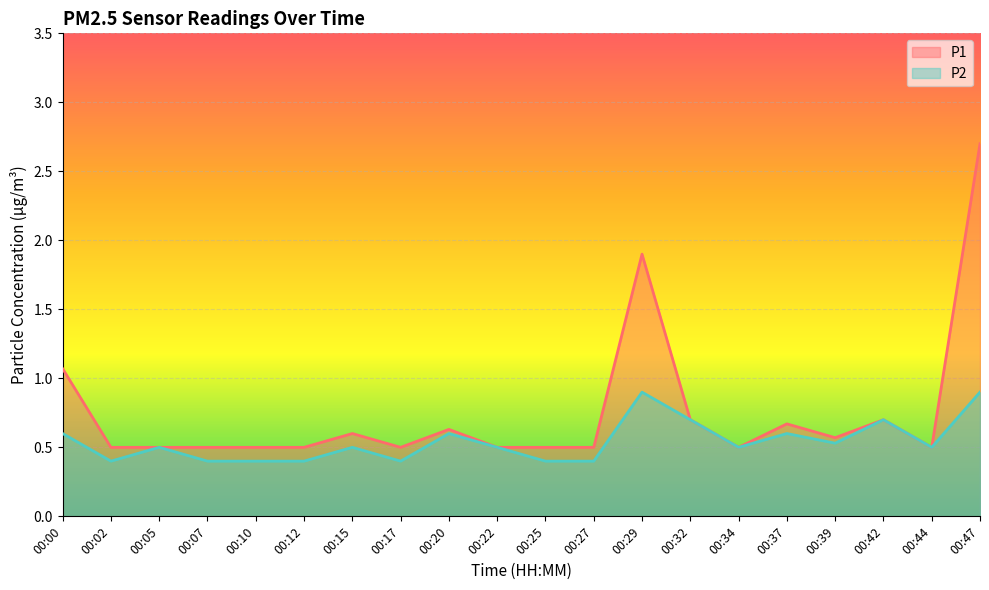

The value of P1 at 00:44 is 0.5. True or false?

True